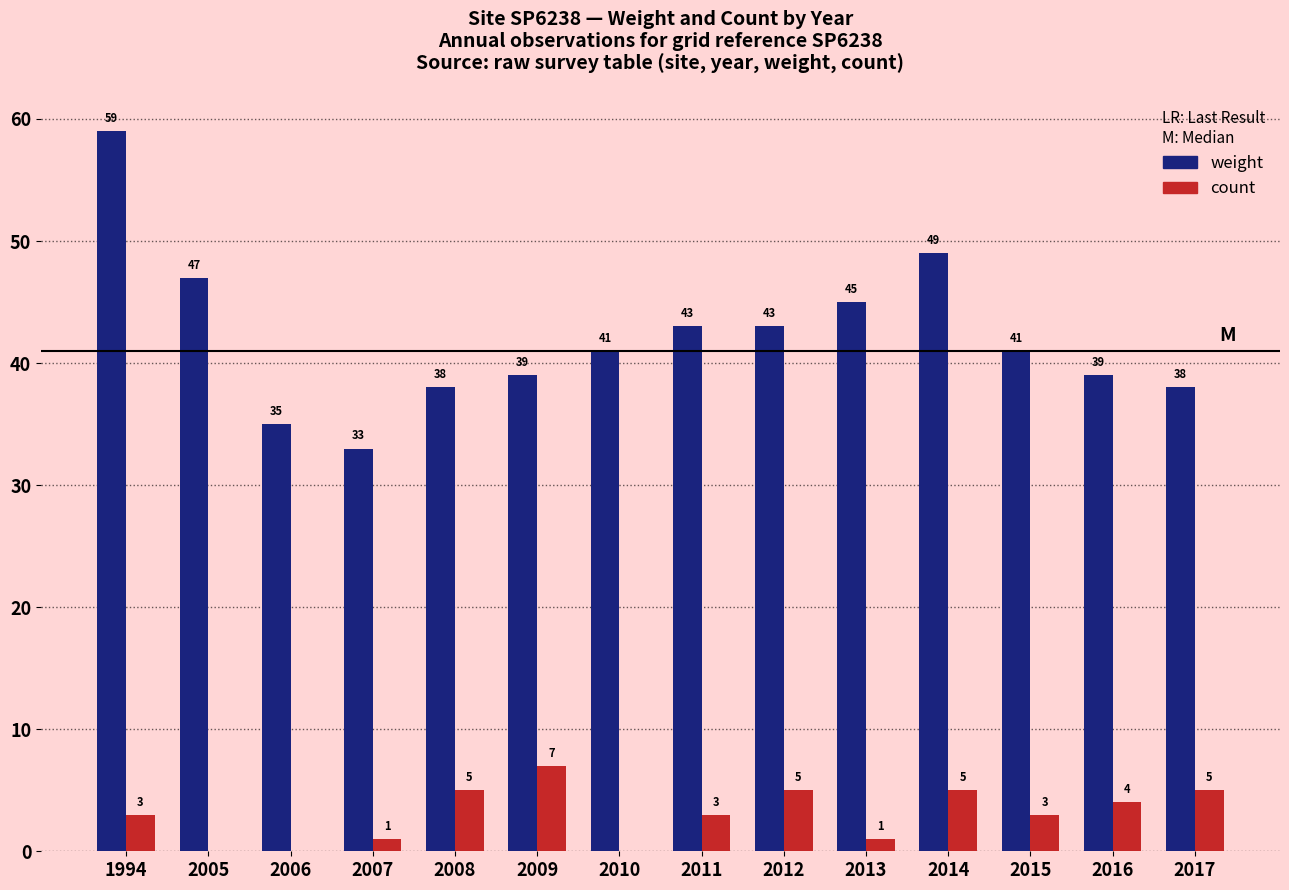

What is the greatest value displayed?

59